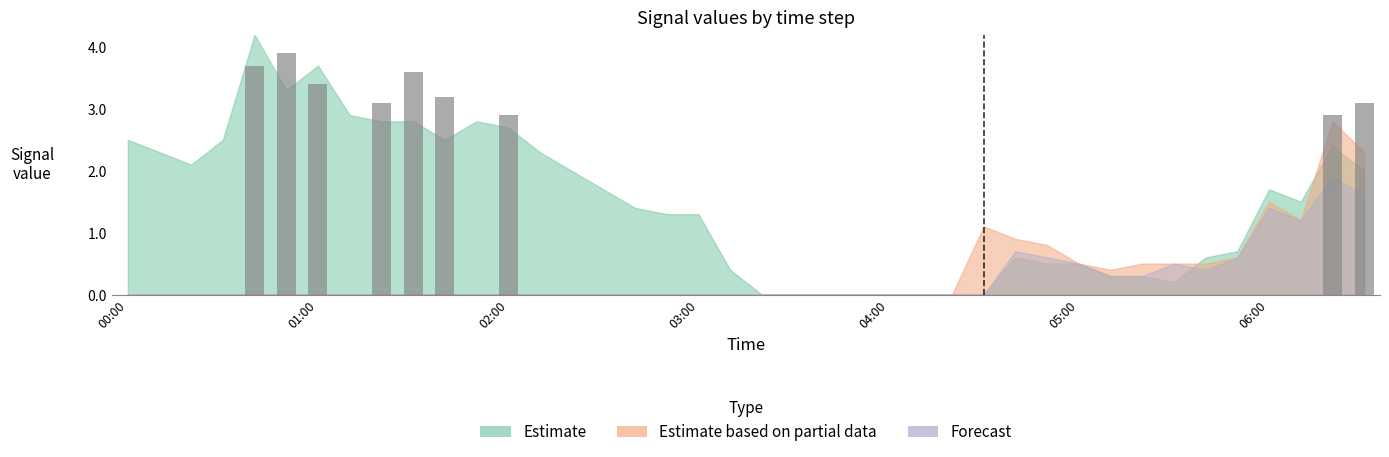

Which category has the highest value across all series?

00:40